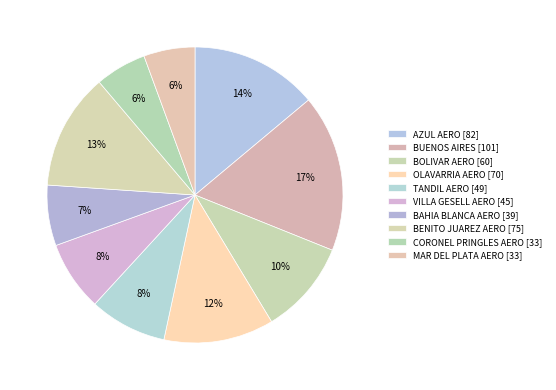

What percentage is the TANDIL AERO slice, to the nearest percent?

8%